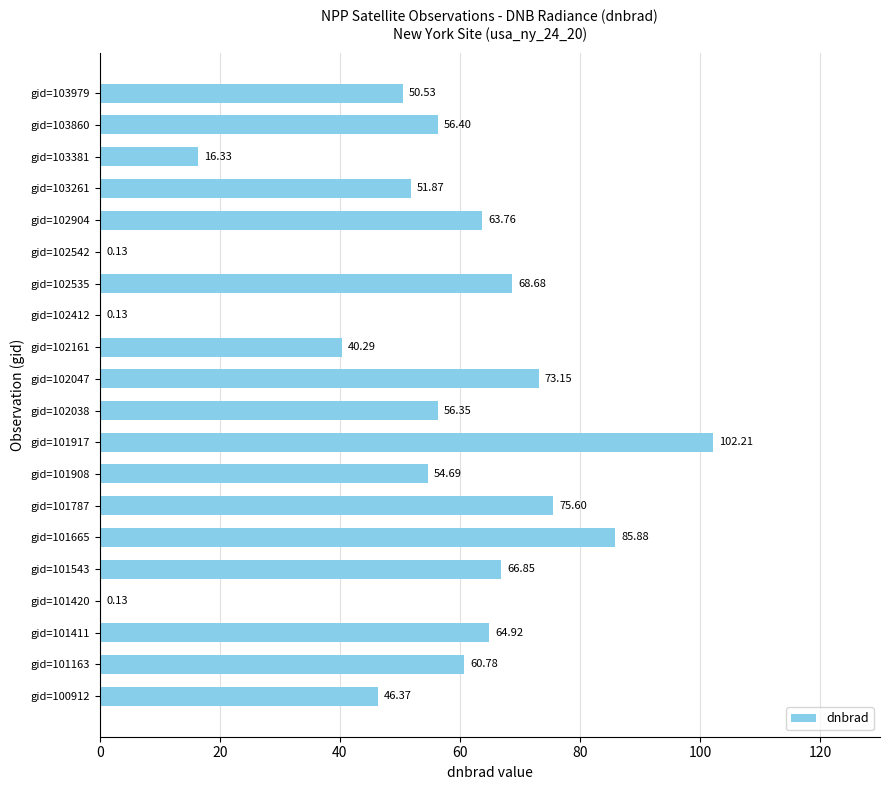

Are the bars grouped side by side (vs. stacked)?

No